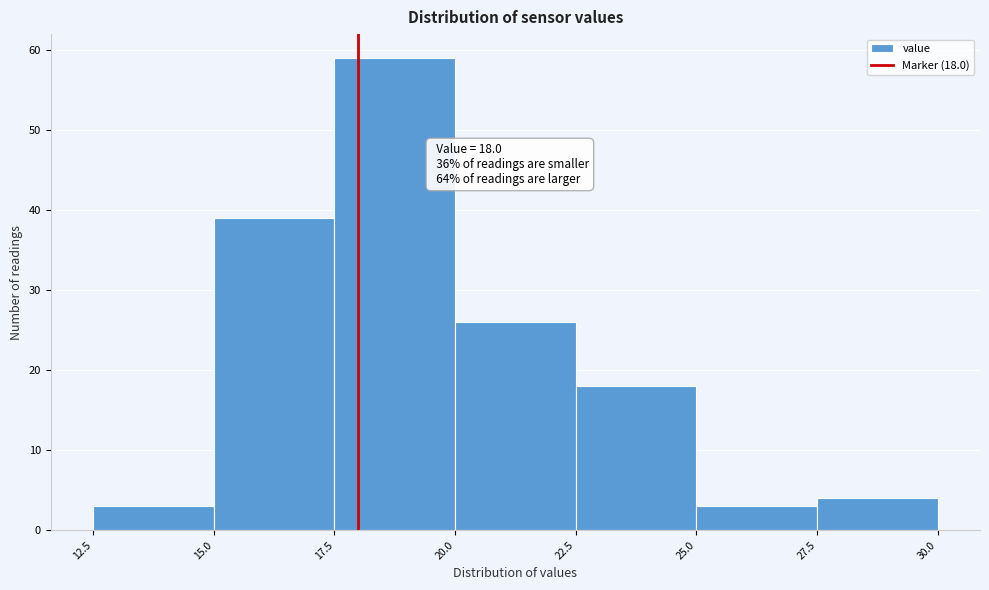

Which range on the x-axis has the tallest bar?

17.5 to 20.0